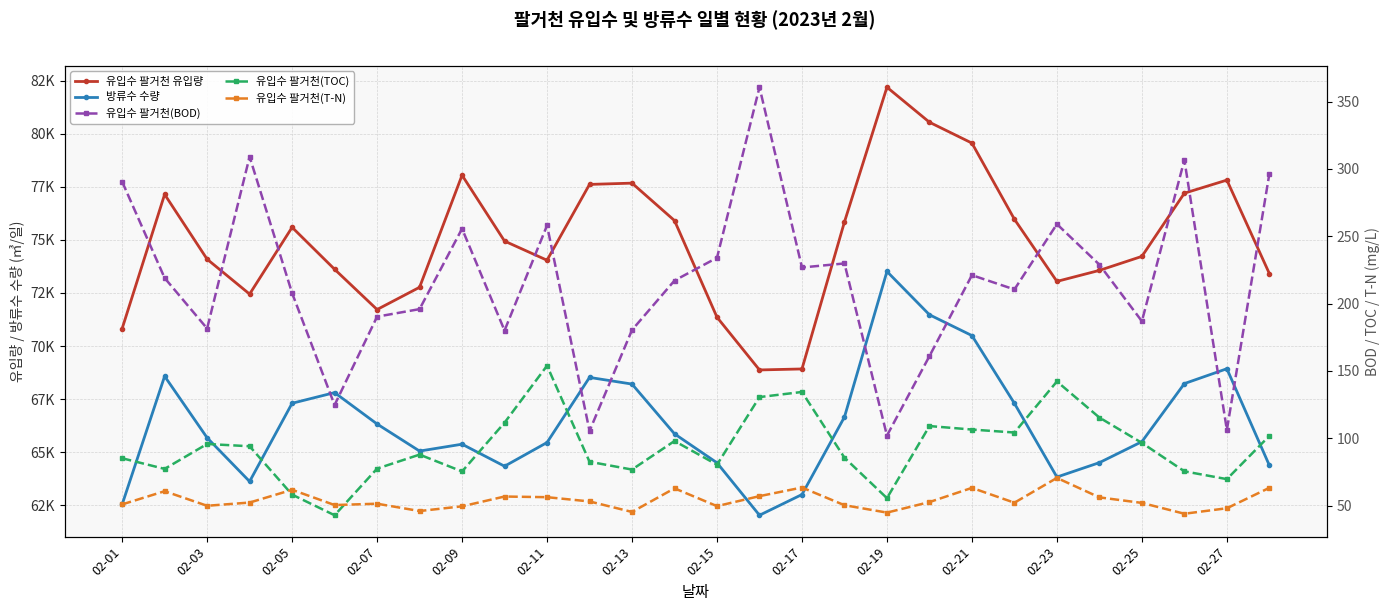

What is the value of the 방류수 수량 point at the 16th from the left?

62025.0